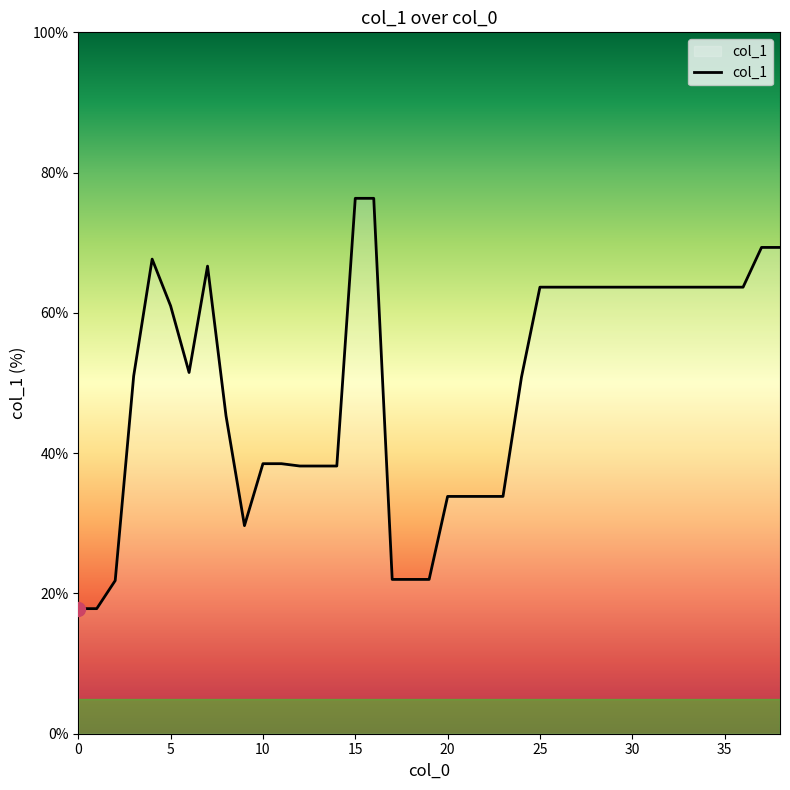

What is the smallest value displayed?

17.8